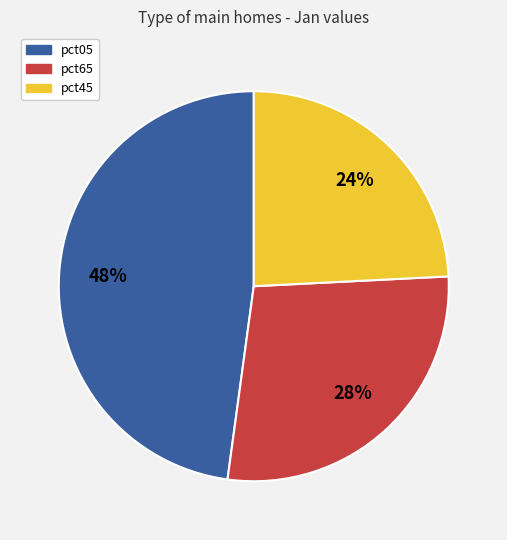

To the nearest percent, what is the average slice percentage?

33%